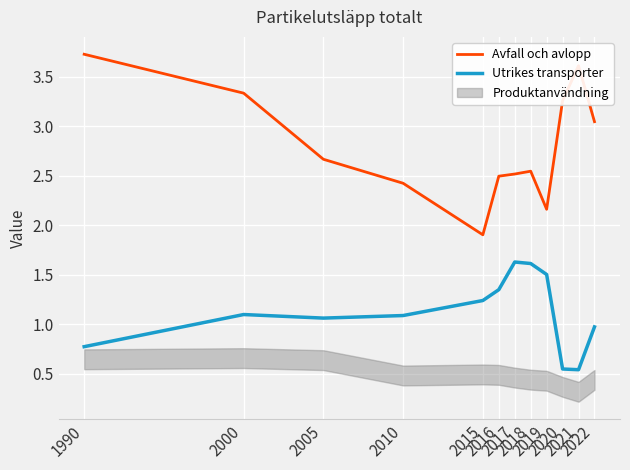

What is the difference between the highest and lowest values at 1990?

3.0